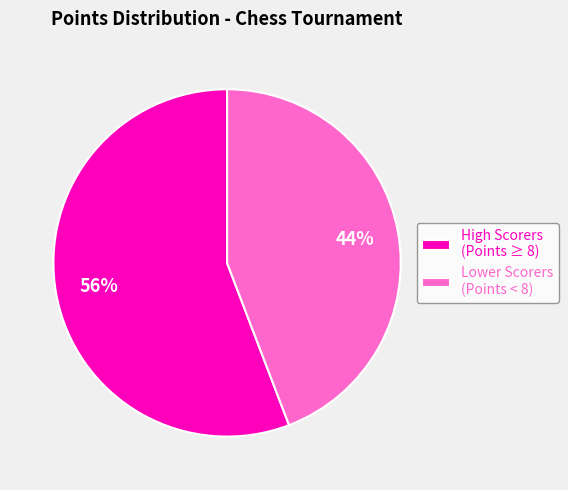

Approximately how many times larger is the value at Lower Scorers (Points < 8) compared to High Scorers (Points ≥ 8)?

0.8